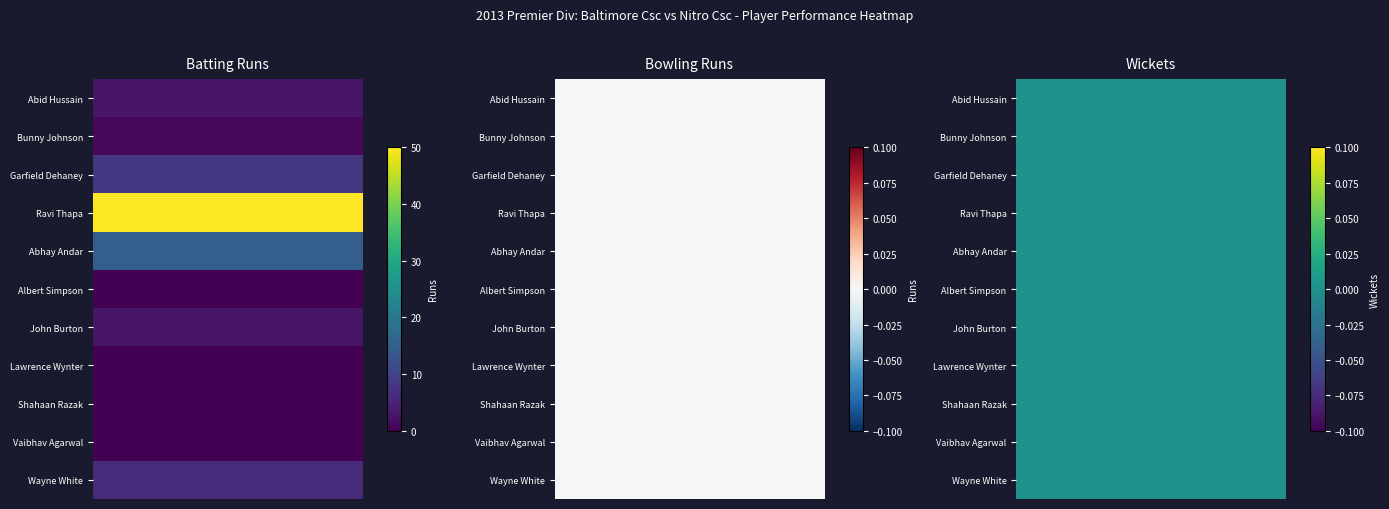

What is the difference between the highest and lowest values at Garfield Dehaney?

8